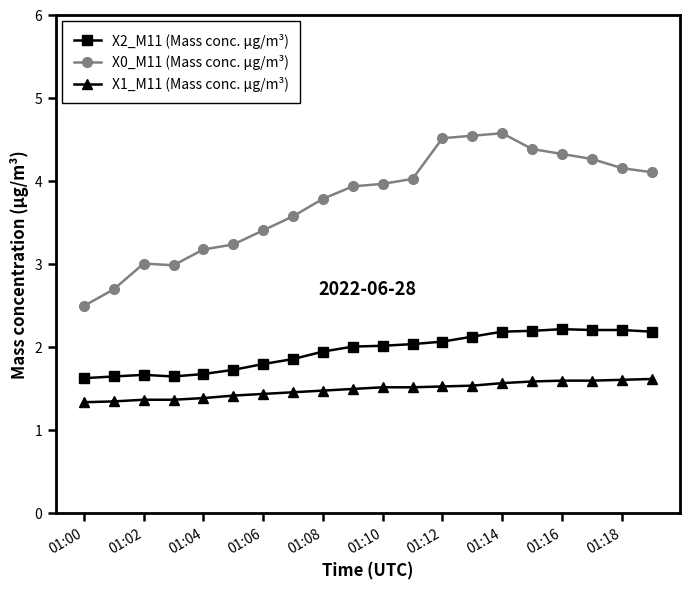

What is the maximum value shown in the chart?

4.6